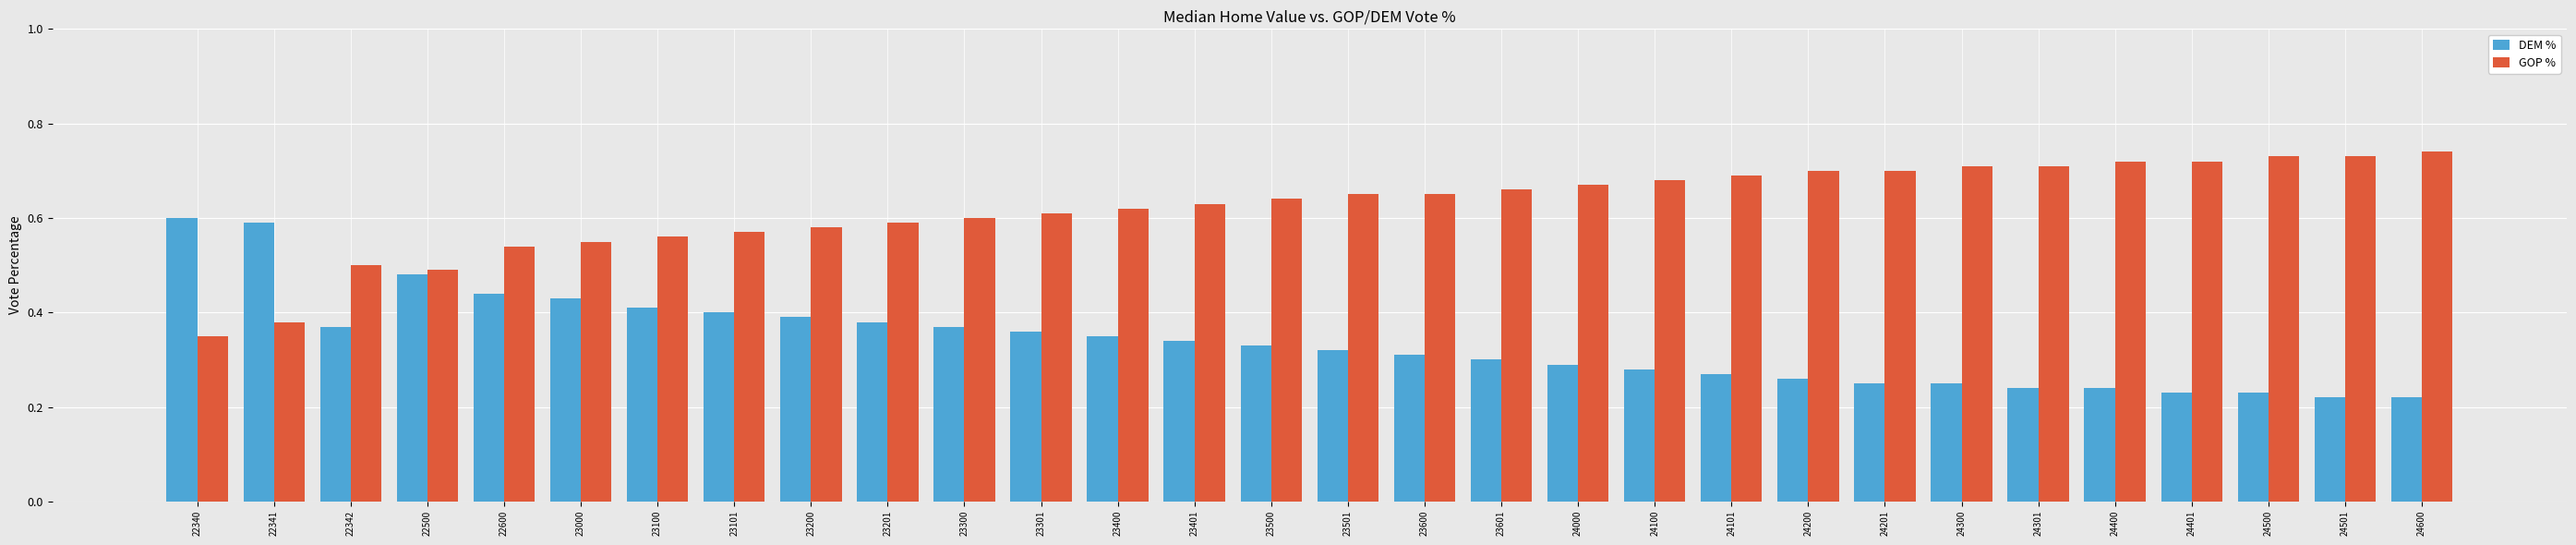

Which series has the largest total across all categories?

GOP %